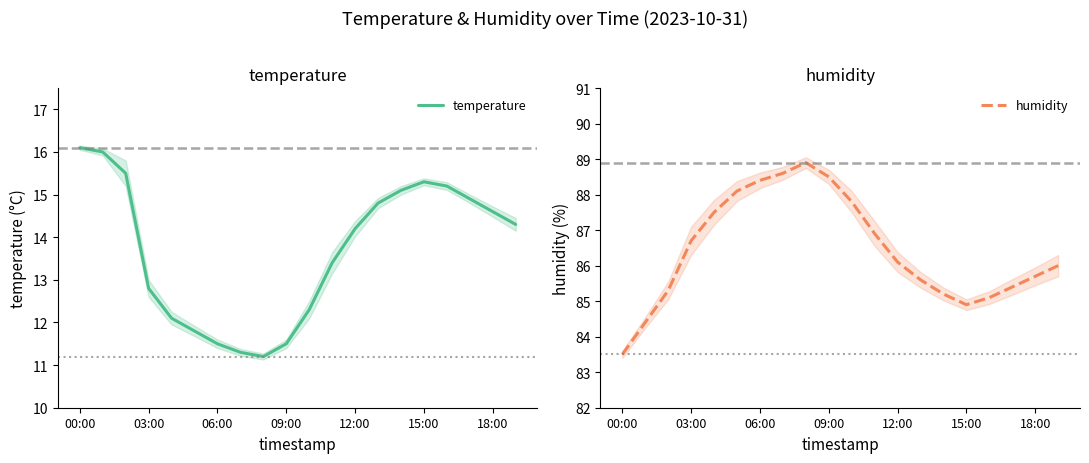

The temperature series shows 19.5 at 7. True or false?

False